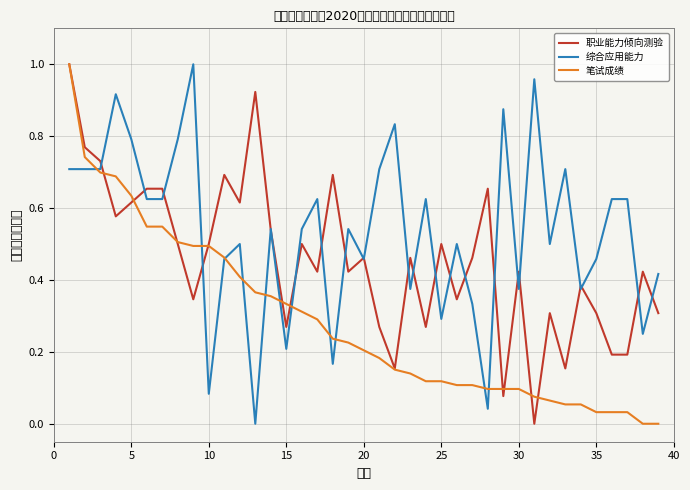

Which series has the largest total across all categories?

综合应用能力